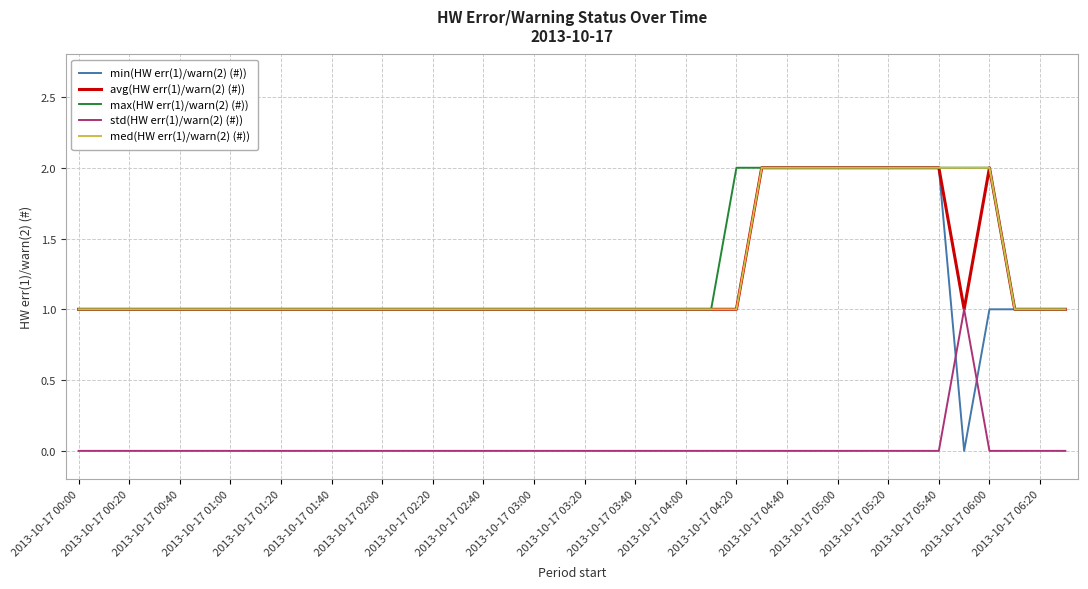

What is the difference between the maximum and minimum values in the avg(HW err(1)/warn(2) (#)) series?

1